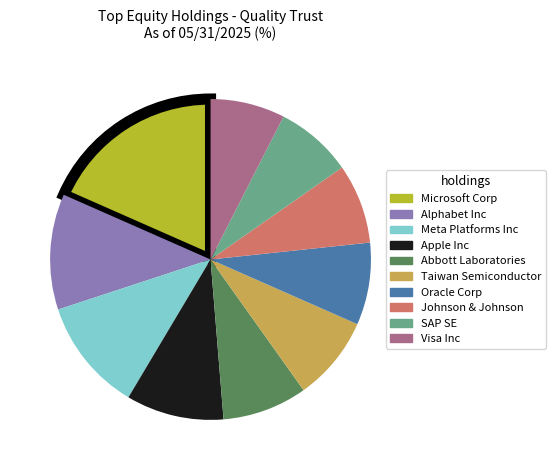

How many segments does this pie chart have?

10